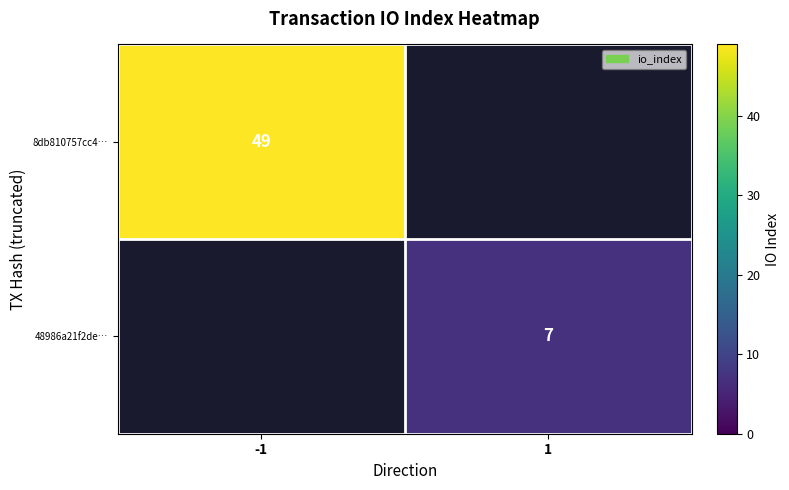

The 8db810757cc4… series shows 13.7 at -1. True or false?

False